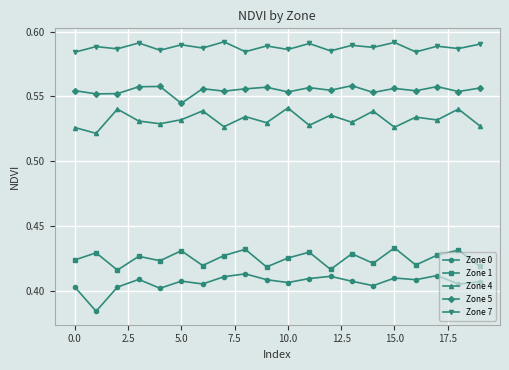

True or false: Zone 4 has more than 0 interior local peaks.

True